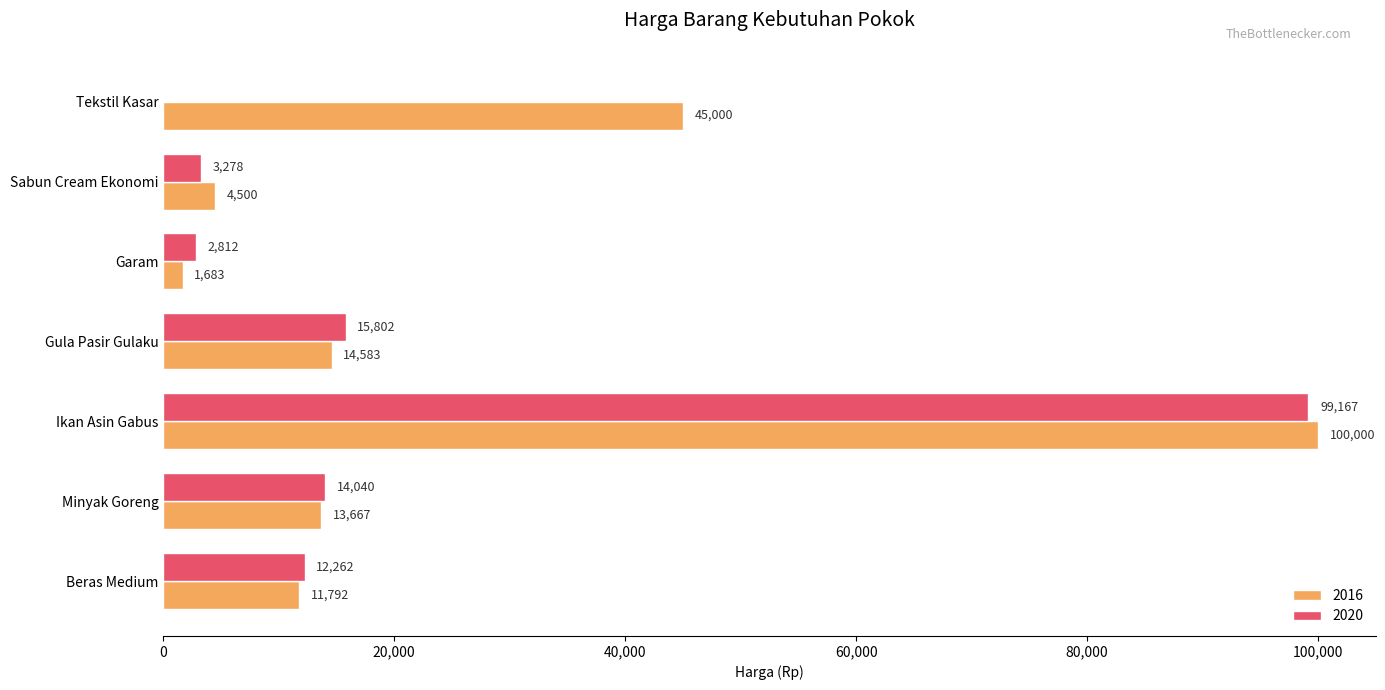

What is the sum of all 2016 values?

191225